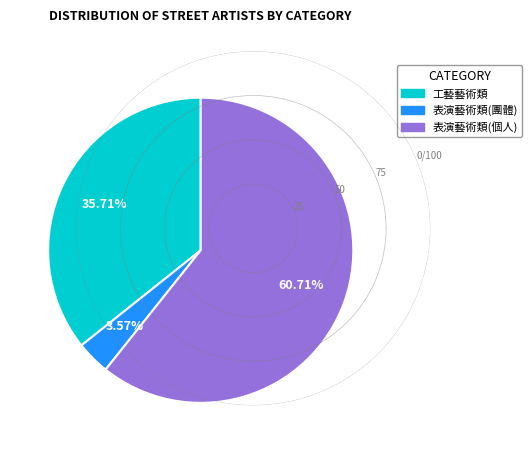

Which slice is the largest?

表演藝術類(個人)